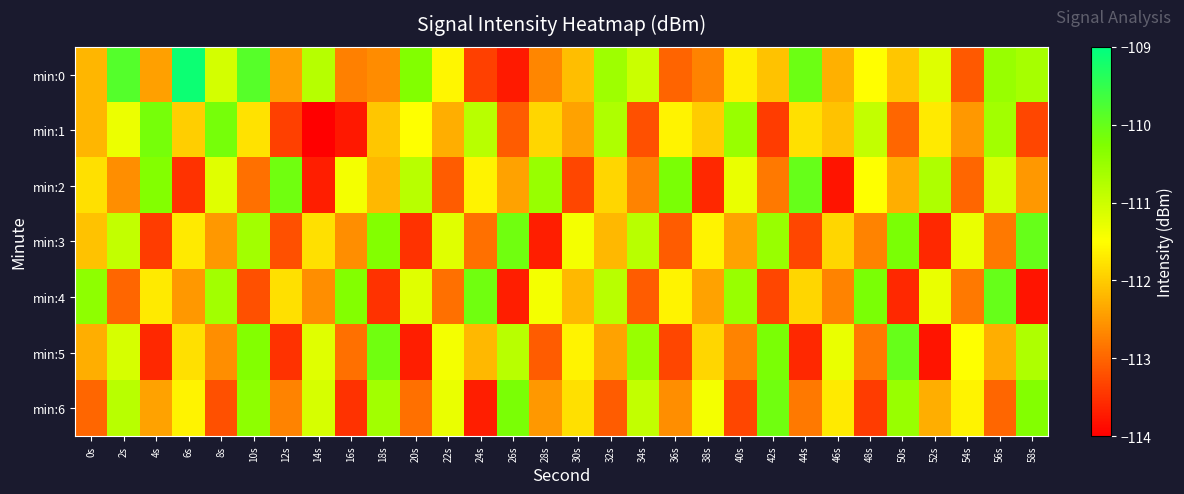

Rank the series at 6s from highest to lowest value.

min:0, min:6, min:3, min:5, min:1, min:4, min:2